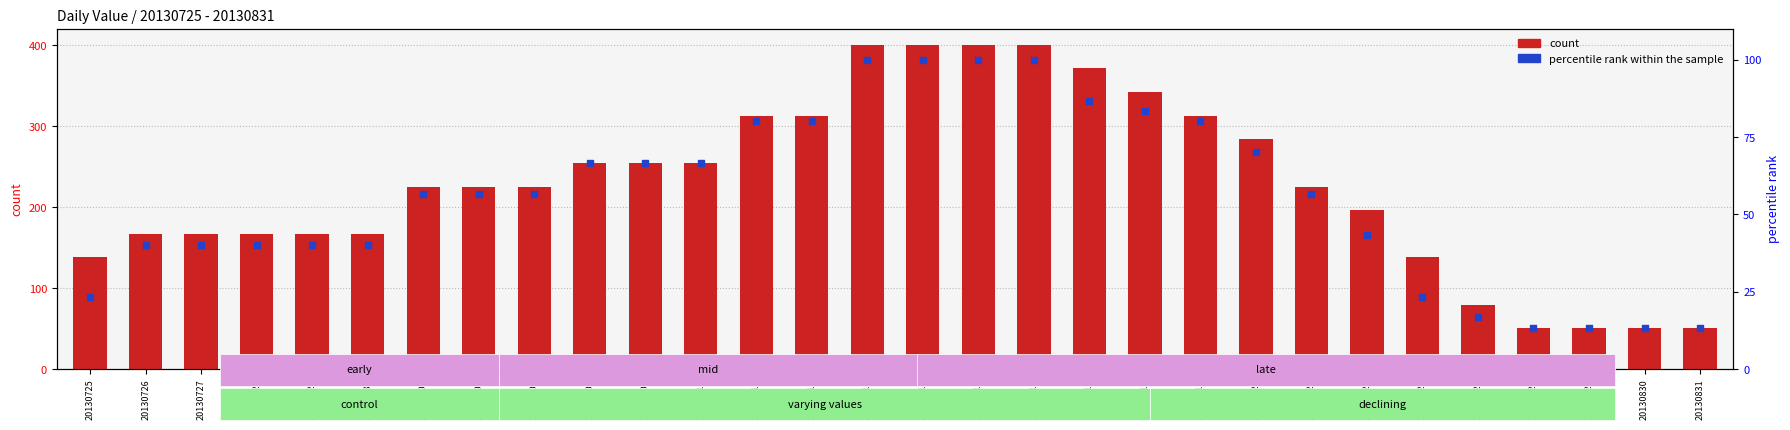

At how many categories does at least one series exceed 265?

10